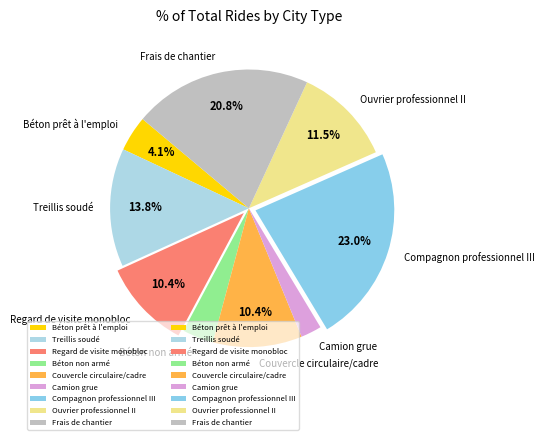

To the nearest percent, what is the average slice percentage?

11%